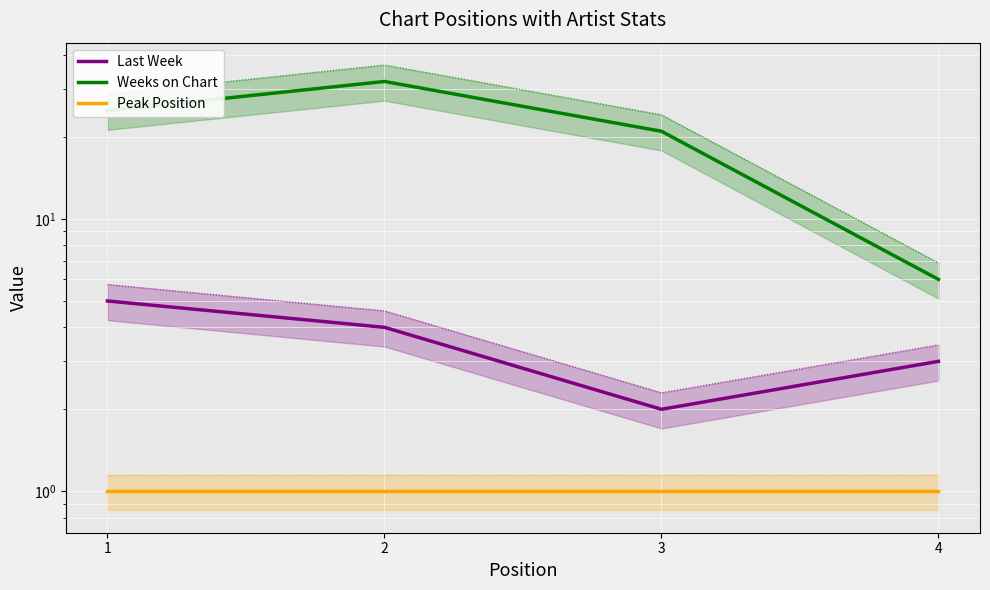

What is the total value across all series at 3?

24